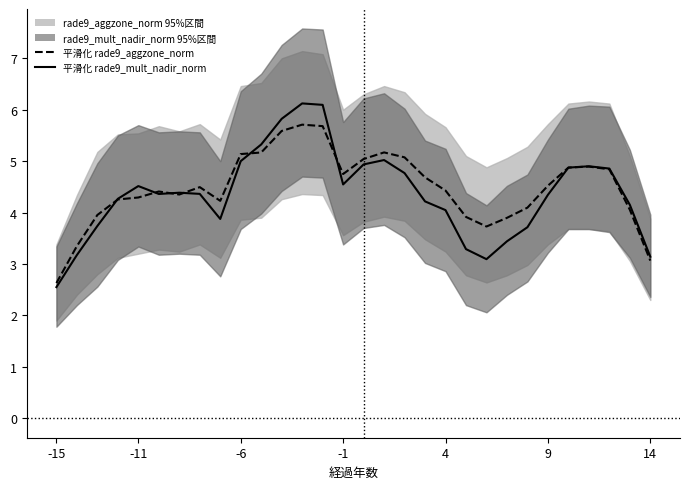

Which series has the widest spread of values?

平滑化 rade9_mult_nadir_norm